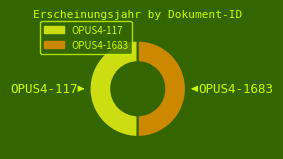

What is the ratio of the value at OPUS4-117 to the value at OPUS4-1683?

1.0